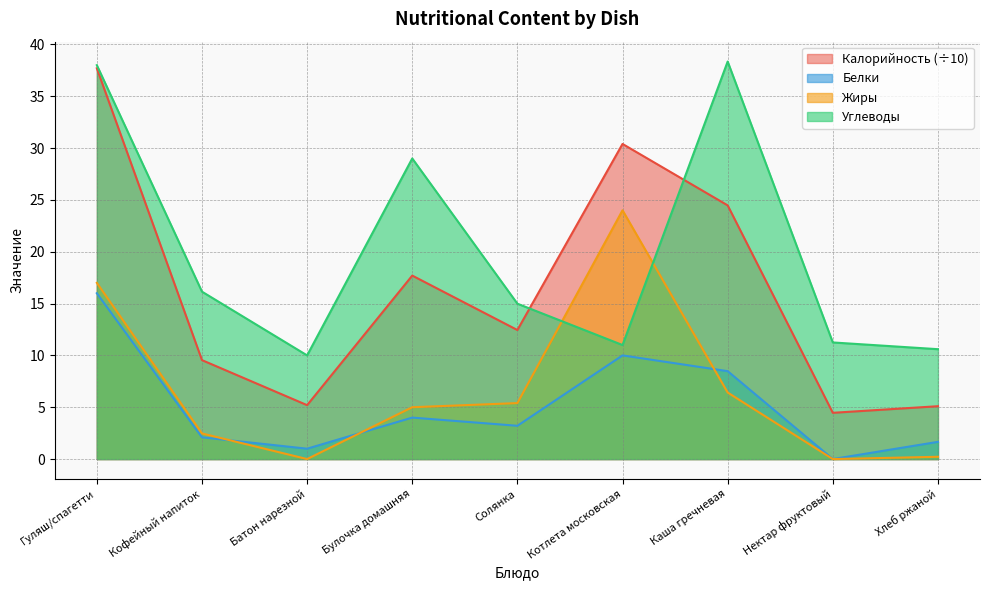

How many data points in Белки are less than 3?

4